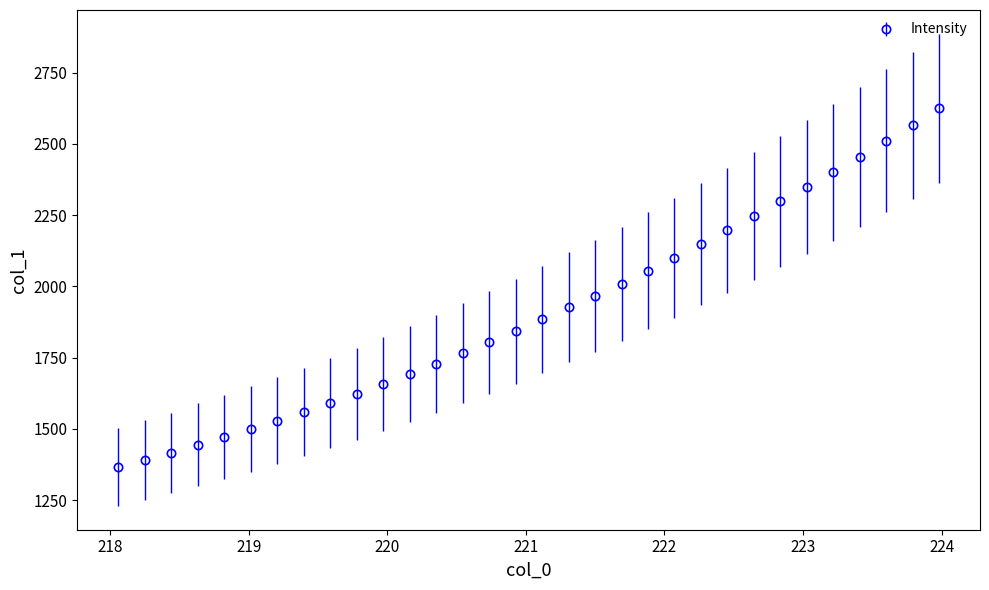

What is the average value?

1909.8